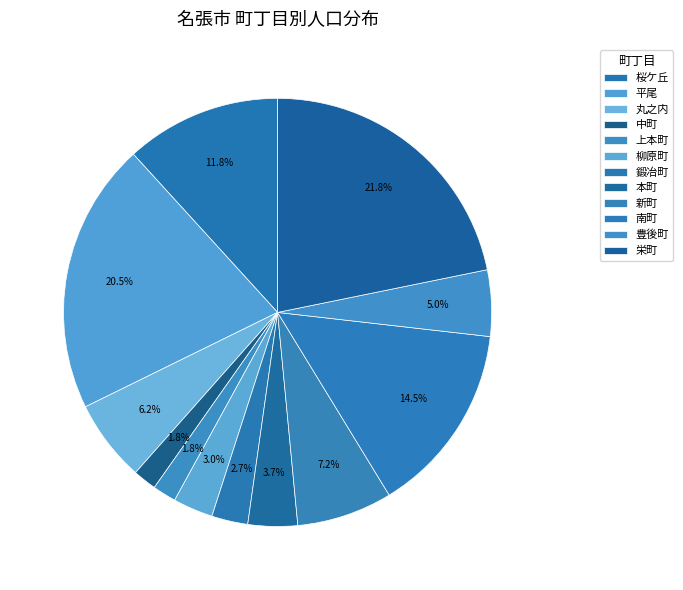

To the nearest percent, what is the difference between the 丸之内 and 南町 slice percentages?

8%